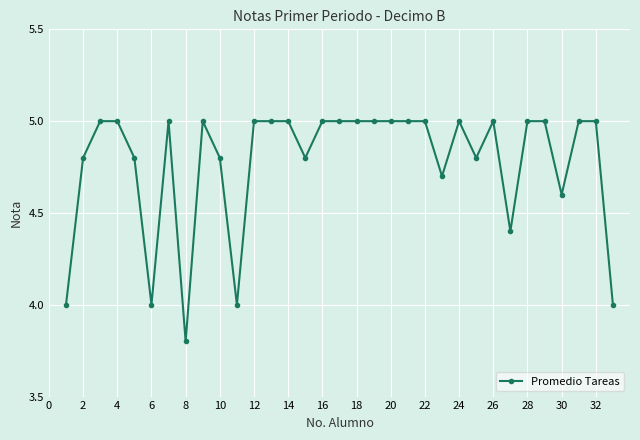

What is the value of the 1st point from the left?

4.0